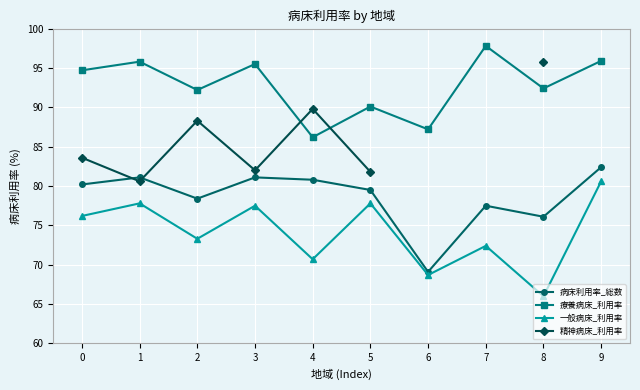

Which series changed the most between 6 and 9?

病床利用率_総数